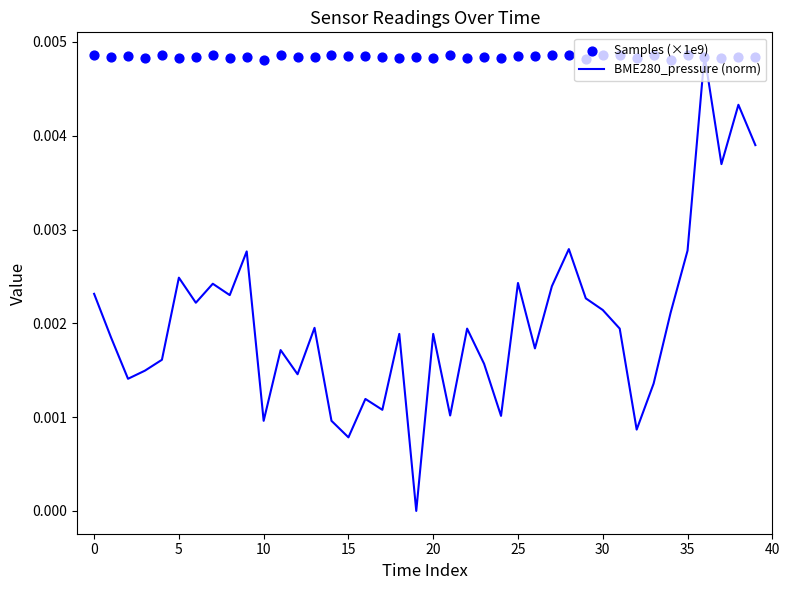

Is the value of BME280_pressure (norm) at 31 greater than the value of Samples (×1e9) at 15?

No